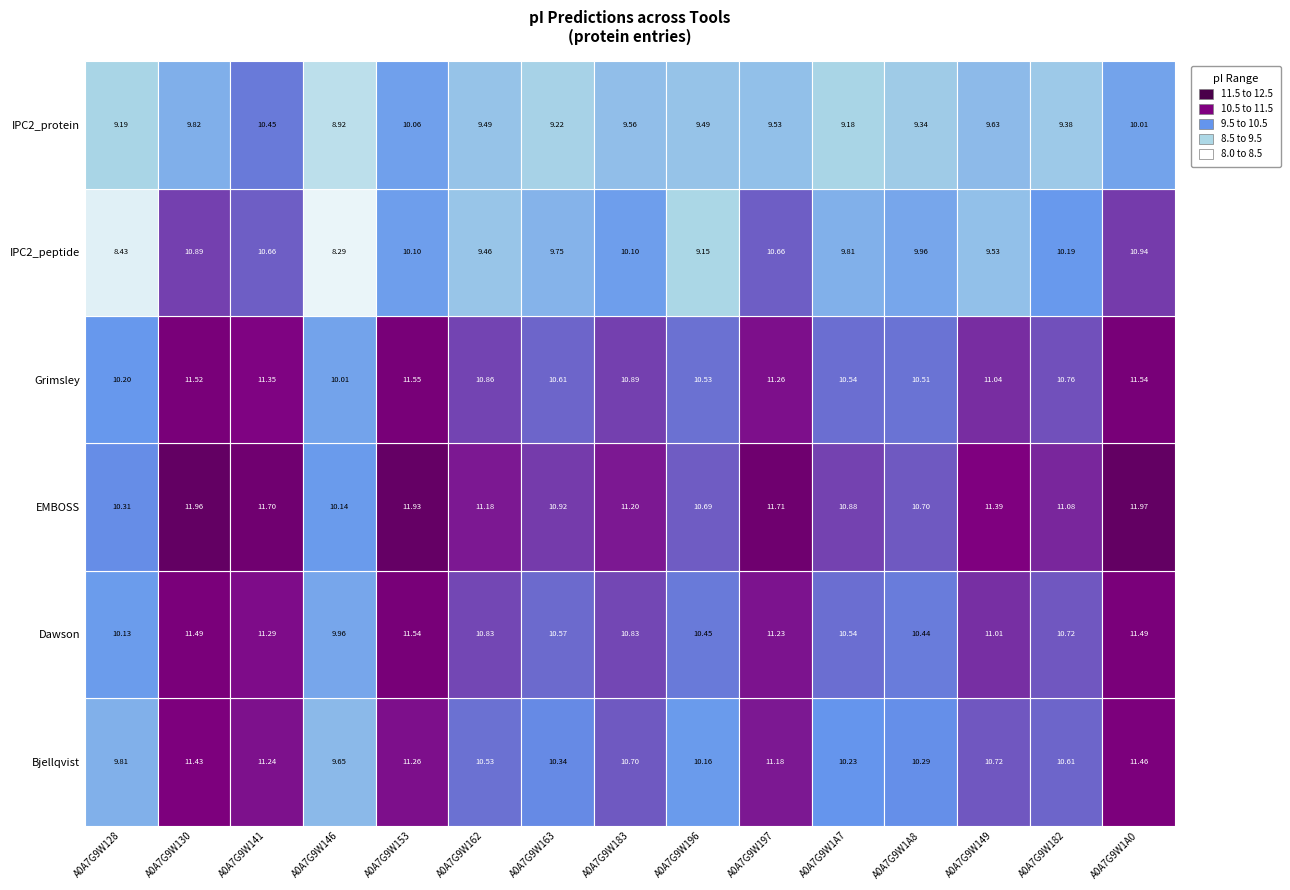

What is the difference between the maximum and minimum values in the IPC2_protein series?

1.5